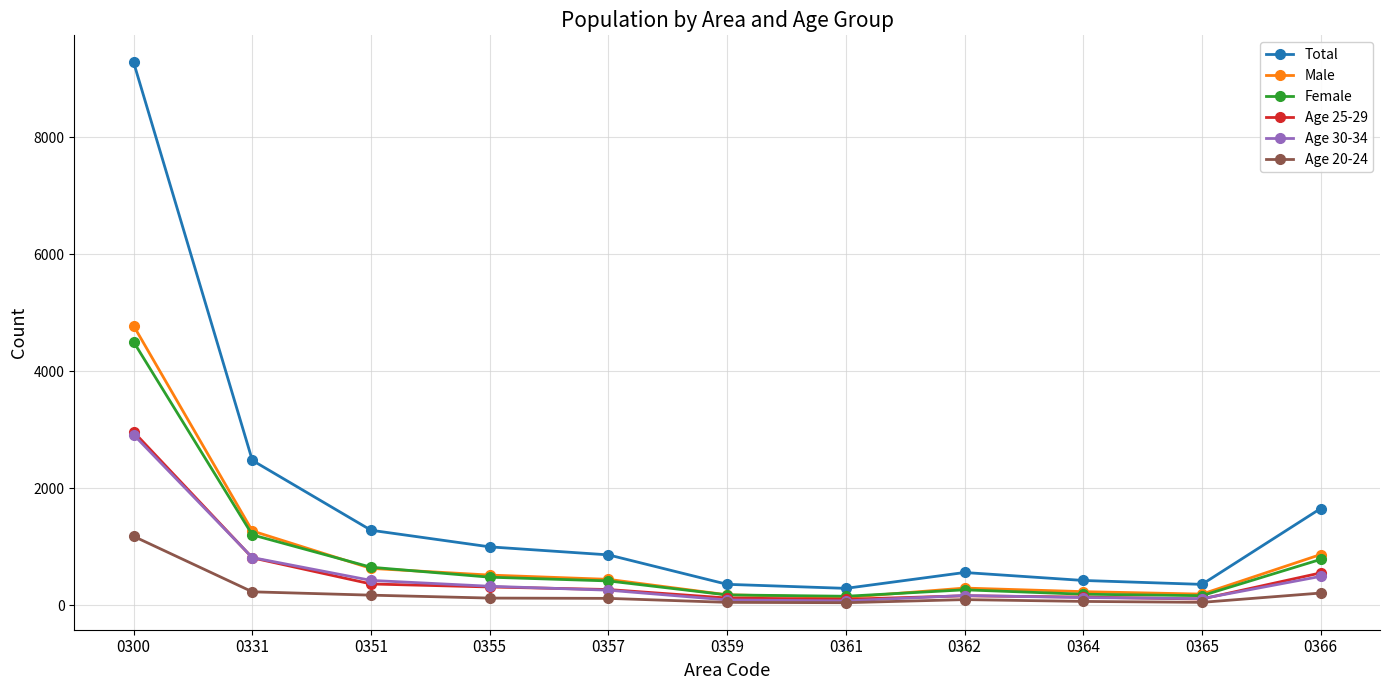

Where is Age 25-29 nearest to the value 1534?

0331